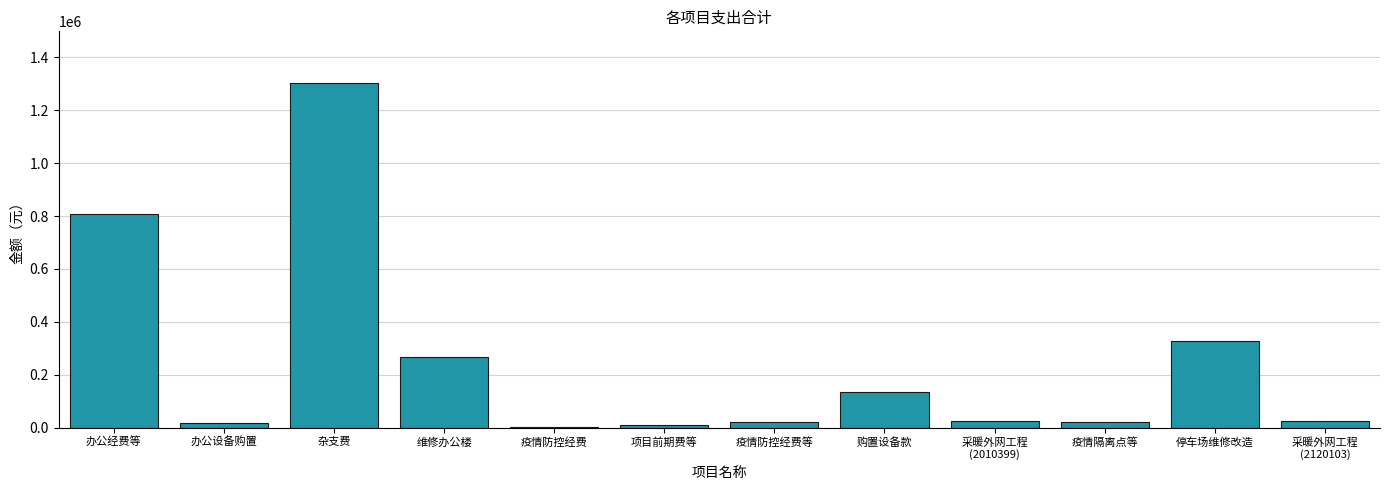

At which label is the value closest to 653517?

办公经费等